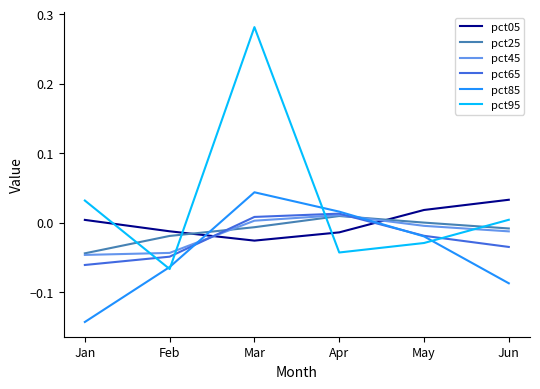

At which label does pct05 reach its peak?

Jun